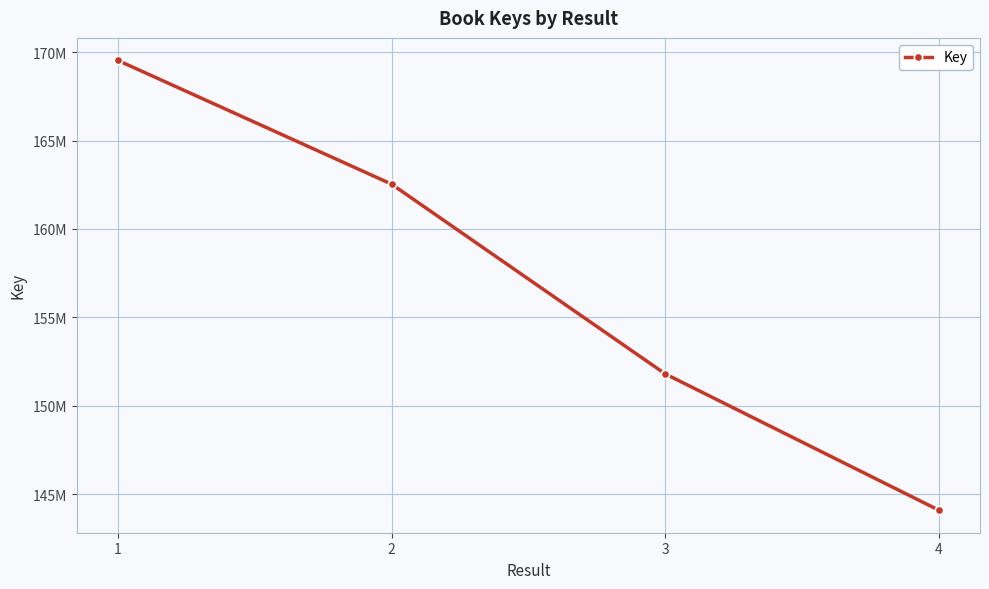

True or false: the data has more than 2 interior local peaks.

False